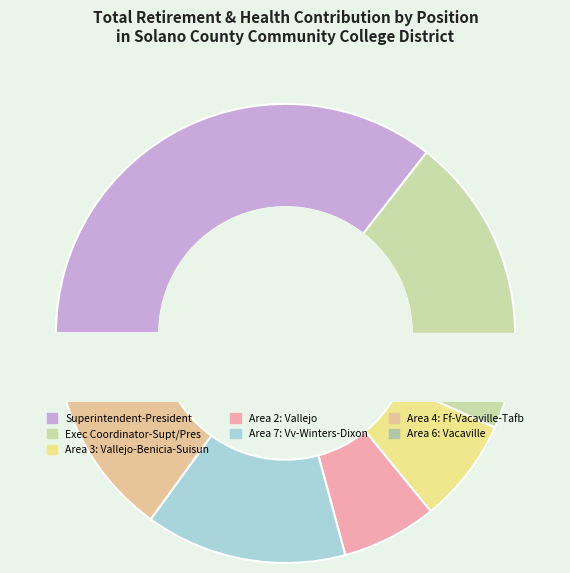

What is the ratio of the value at Area 7: Vv-Winters-Dixon to the value at Area 2: Vallejo?

2.1